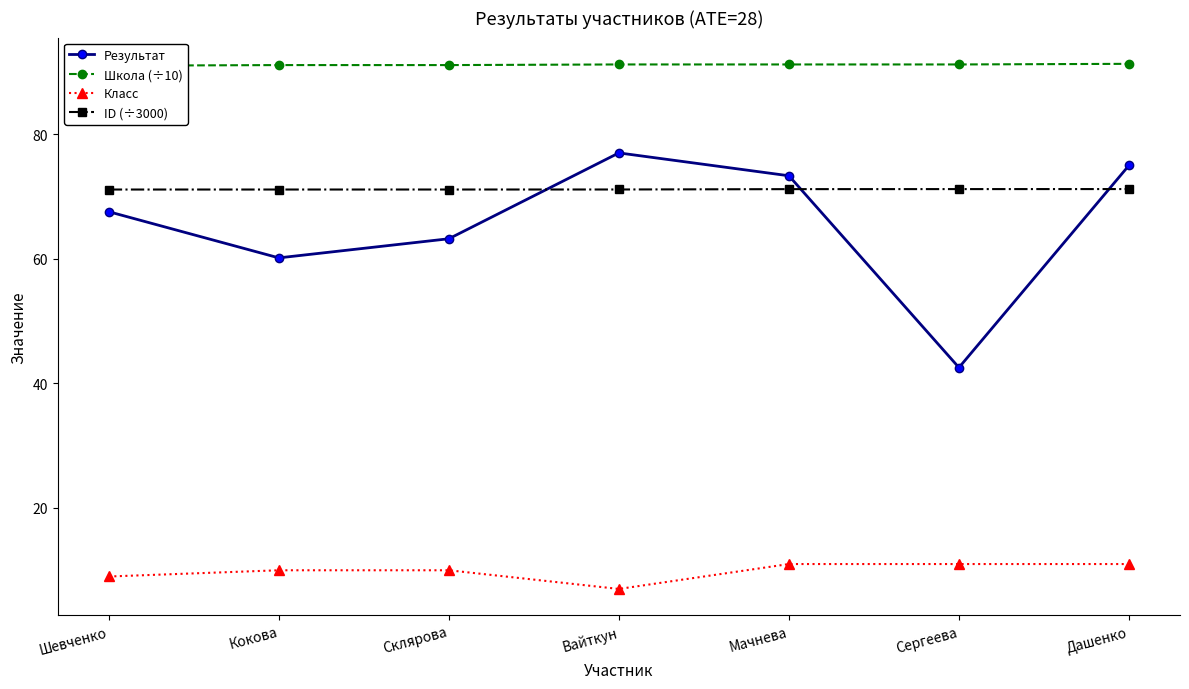

At which label is Школа (÷10) closest to 91?

Шевченко